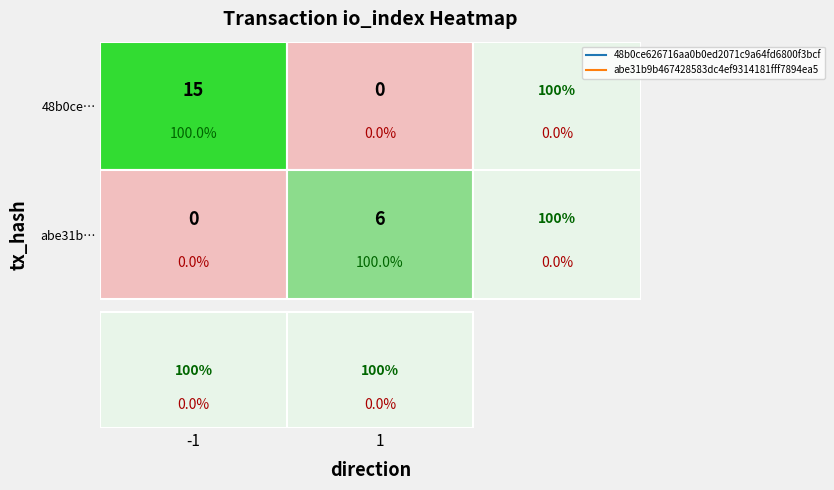

How many distinct data groups are displayed?

2